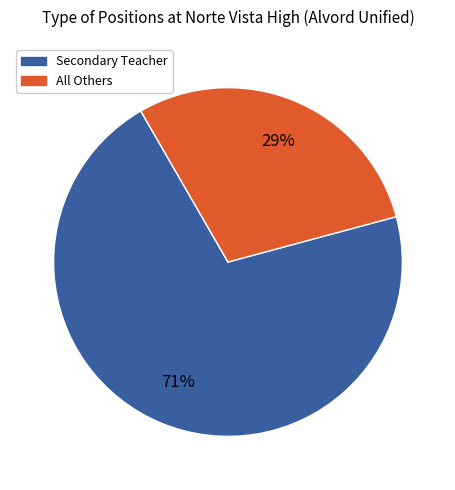

To the nearest percent, what is the combined percentage of Secondary Teacher and All Others?

100%